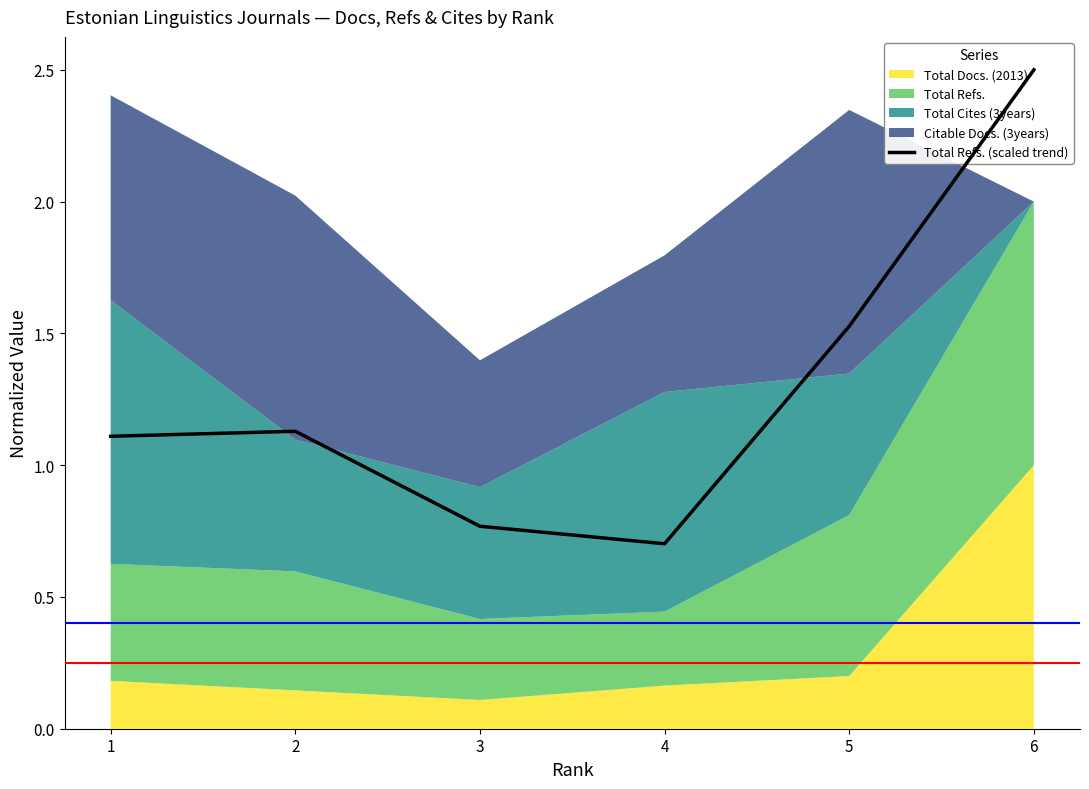

Reading left to right, transcribe all the data shown in this chart.

1=1.1	2=1.1	3=0.8	4=0.7	5=1.5	6=2.5